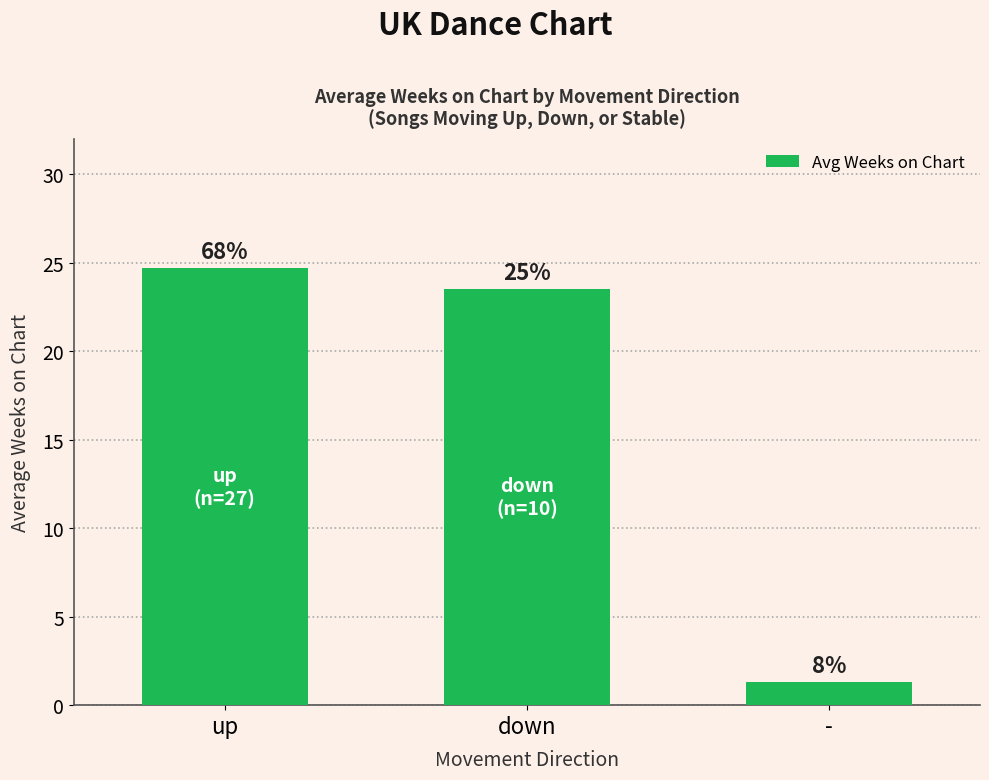

Is it true that the value at down is 23.5?

True